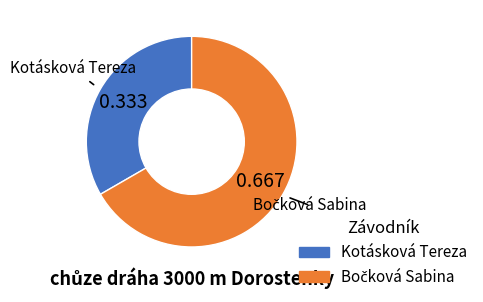

Is there any slice that represents more than half of the pie?

Yes